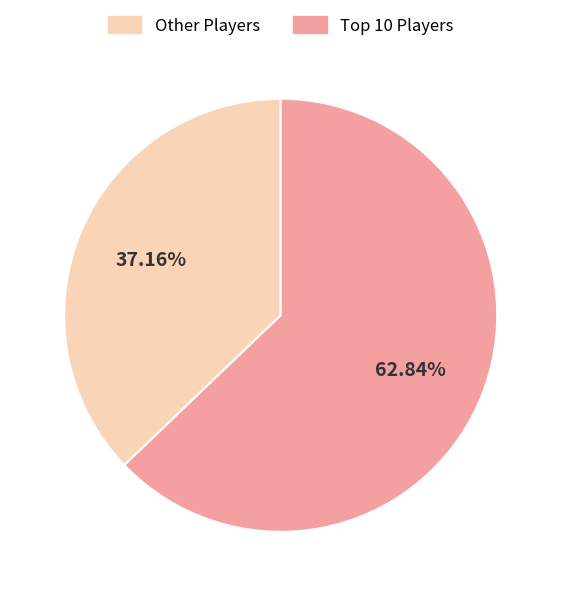

Which slice represents more than half of the pie?

Top 10 Players